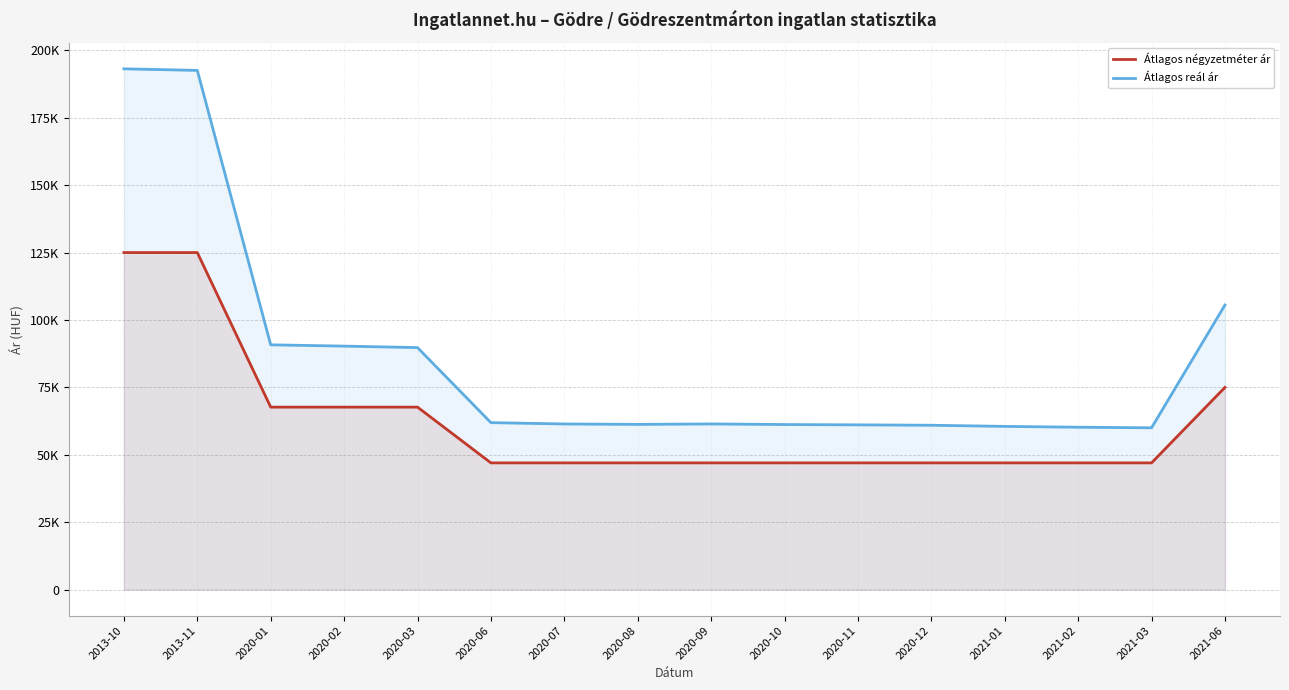

What is the value of the Átlagos reál ár point at the 3rd from the left?

90785